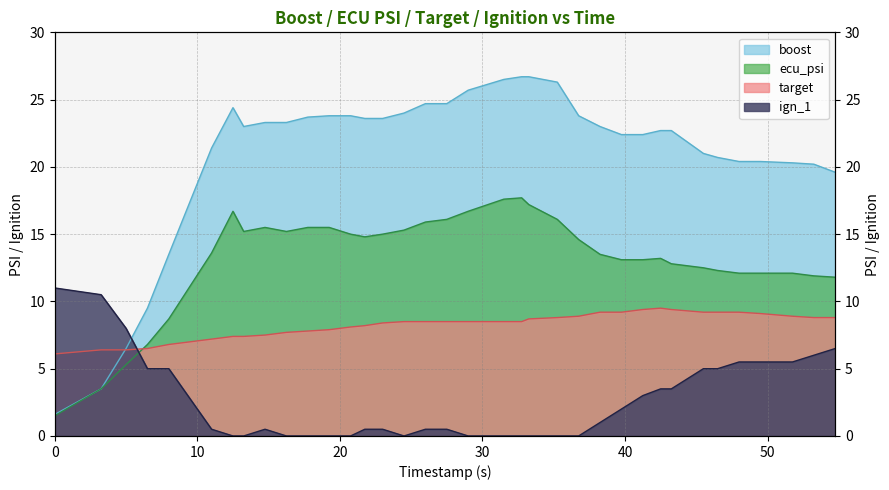

Is it true that ign_1 equals 2.4 at 8.0?

False